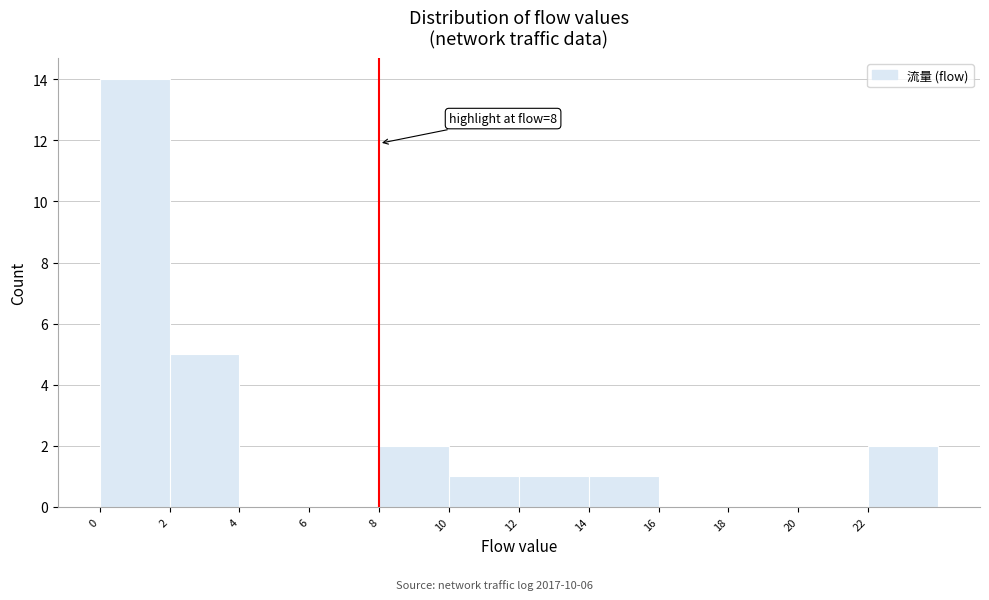

Which range on the x-axis has the tallest bar?

0 to 2